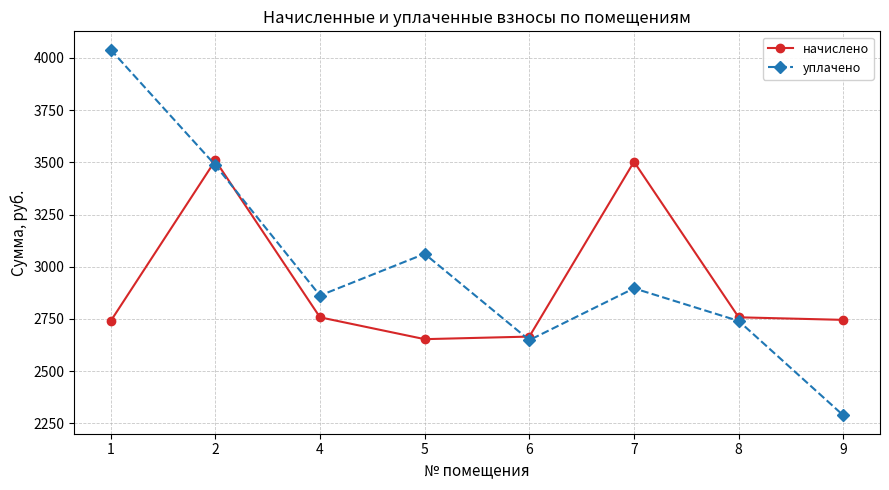

In уплачено, how many points are lower than both neighbors (excluding endpoints)?

2